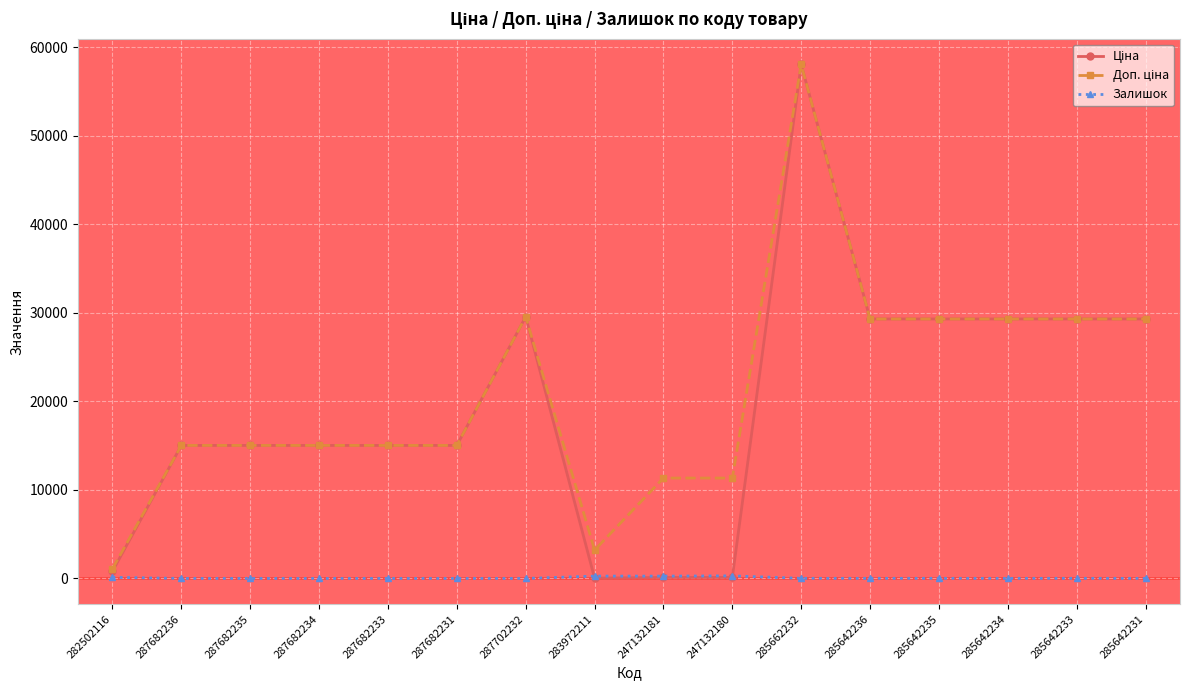

What is the difference between the highest and lowest values at 287682231?

15019.2